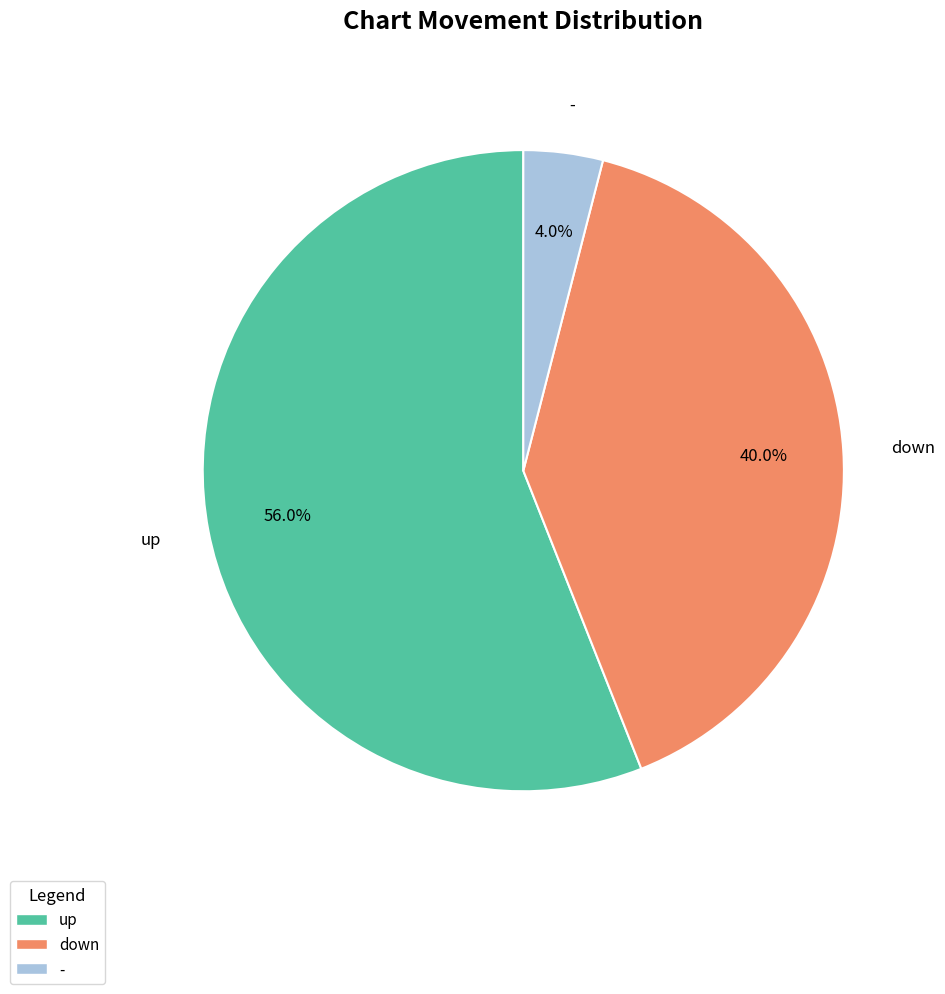

Which slice is the smallest?

-